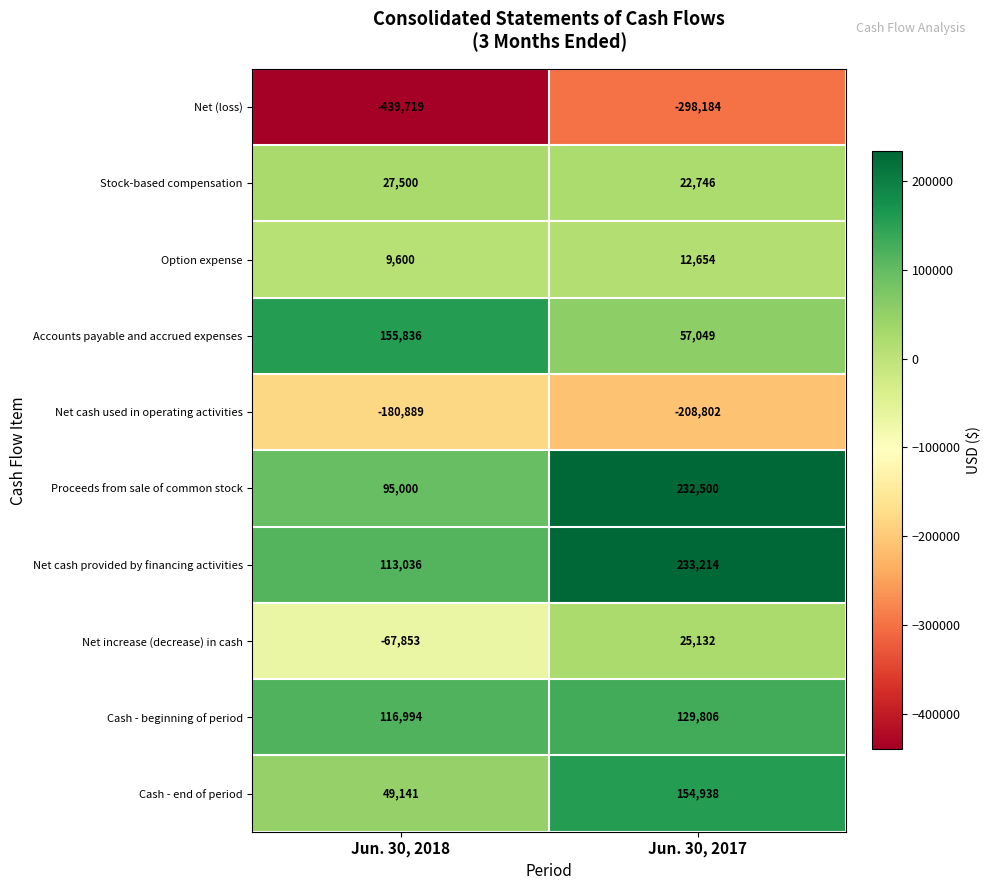

True or false: Net increase (decrease) in cash has a value of -20821 at Jun. 30, 2018.

False